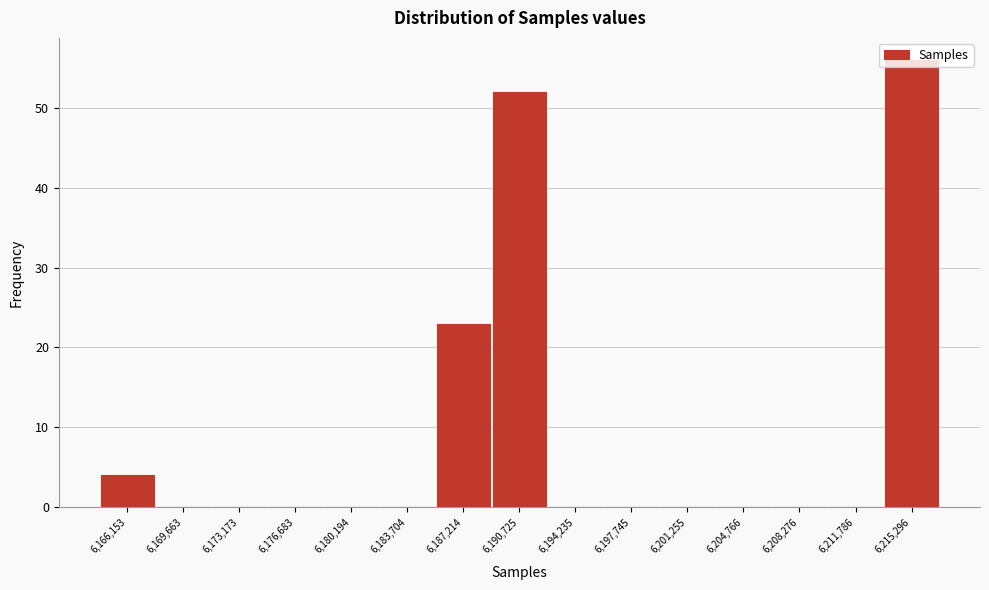

Reading left to right, transcribe this chart: for each bar, give the range it covers on the x-axis and its height. Neither the bar edges nor the heights are printed on the chart, so give them approximately, as read against the axes.

6164500 to 6168000: 4
6168000 to 6171500: 0
6171500 to 6175000: 0
6175000 to 6178500: 0
6178500 to 6182000: 0
6182000 to 6185500: 0
6185500 to 6189000: 23
6189000 to 6192500: 52
6192500 to 6196000: 0
6196000 to 6199500: 0
6199500 to 6203000: 0
6203000 to 6206500: 0
6206500 to 6210000: 0
6210000 to 6213500: 0
6213500 to 6217000: 56